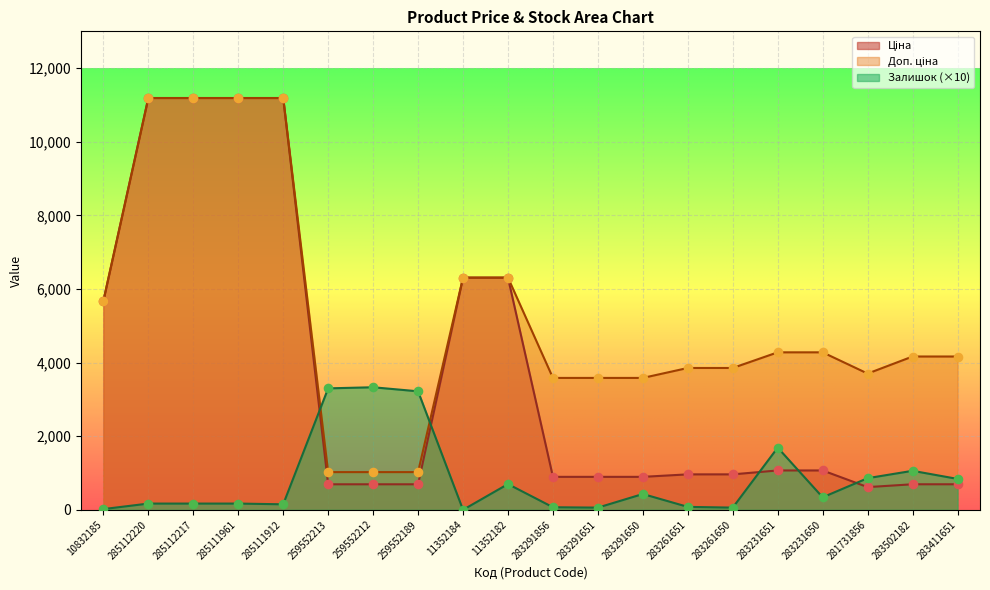

Which series has the largest Y range (max minus min)?

Ціна